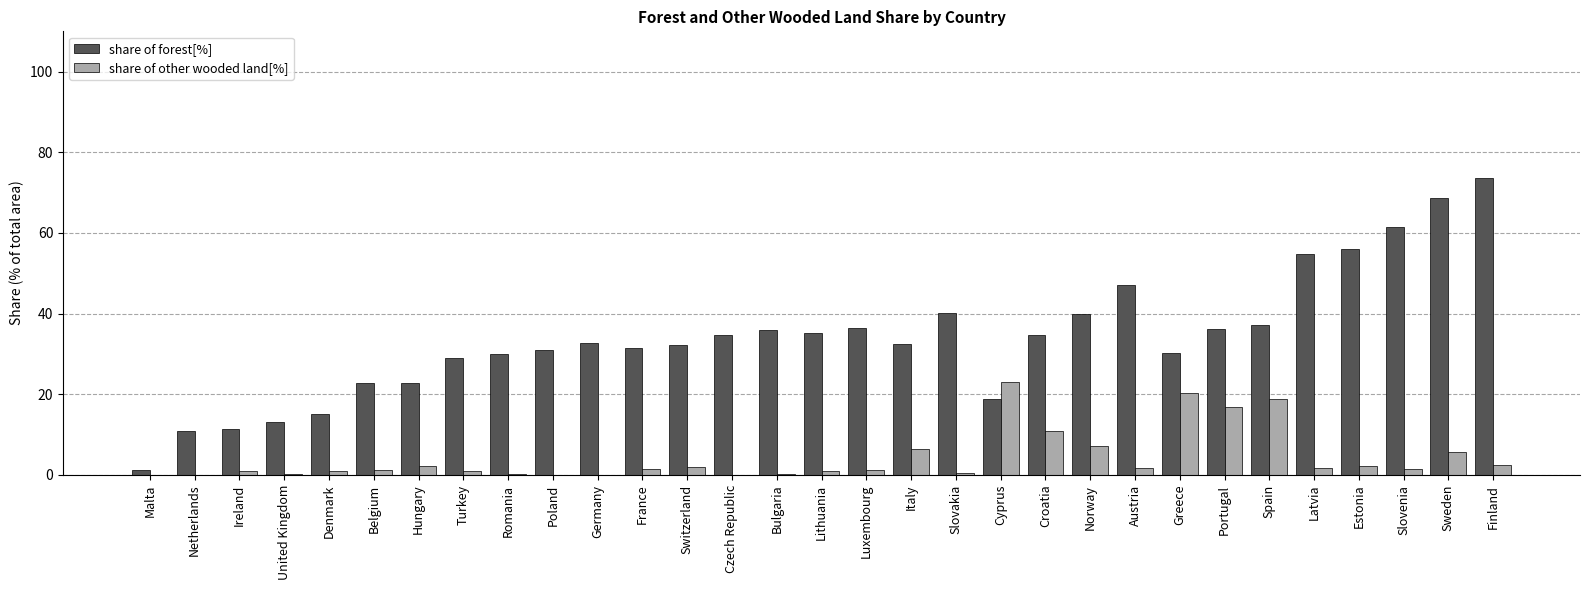

At which category does the chart reach its peak across all series?

Finland